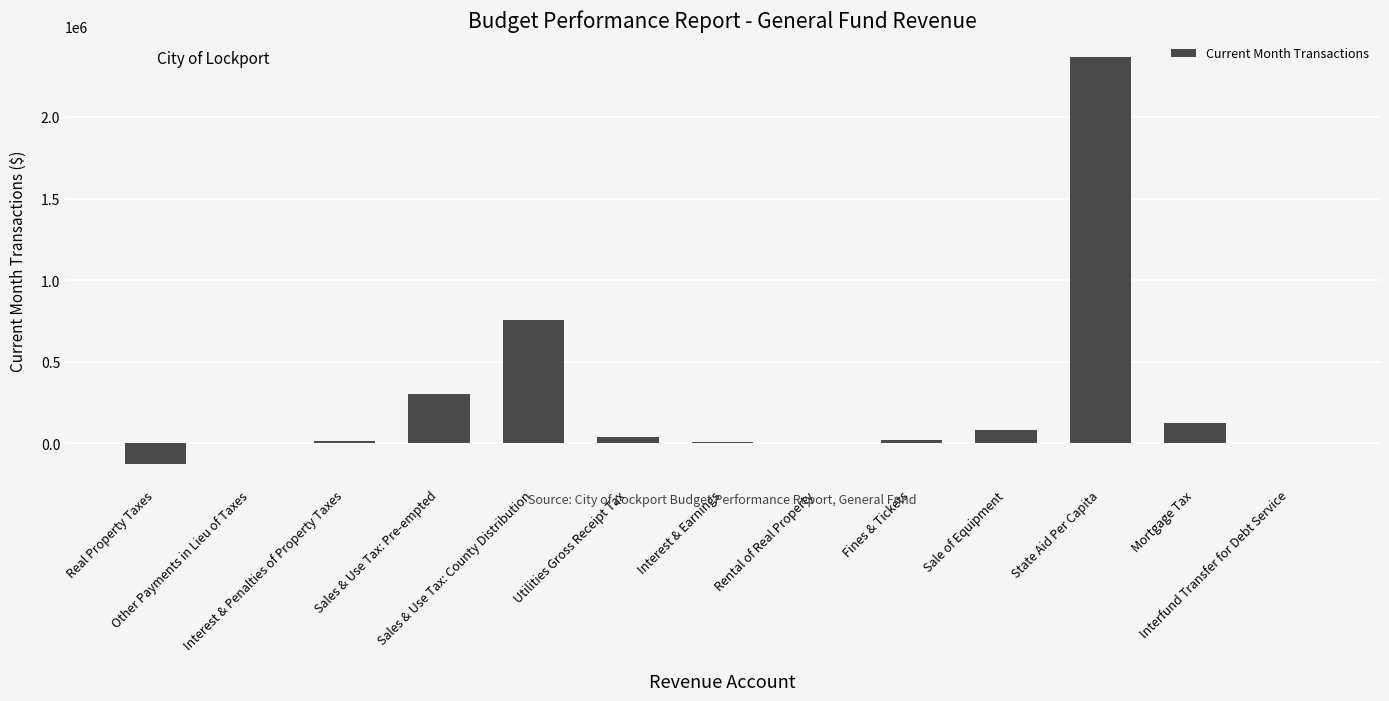

What is the sum of all values?

3600155.5